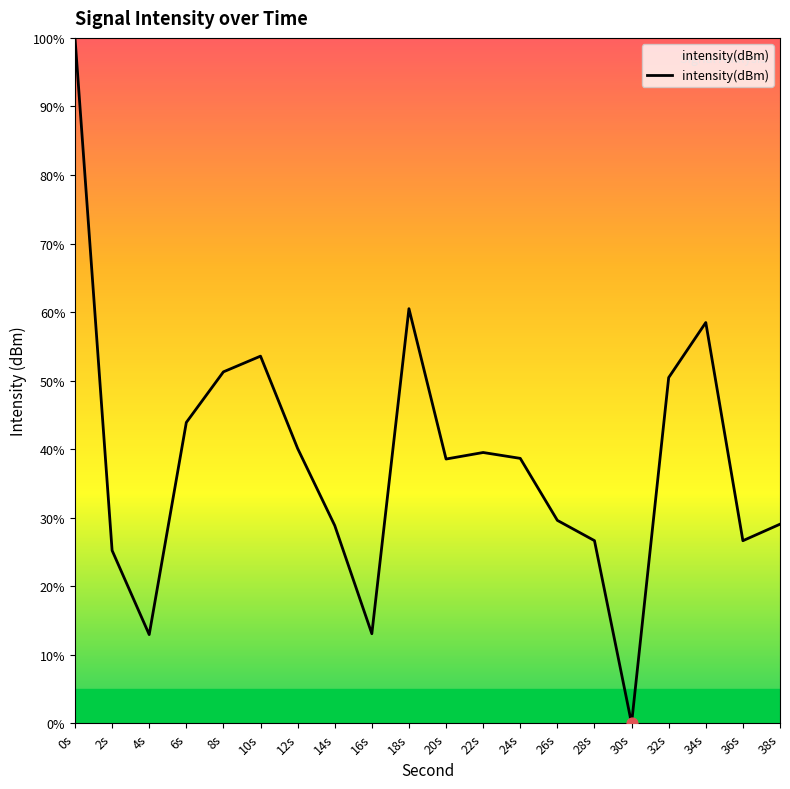

What is the change in value from 12s to 26s?

-10.5